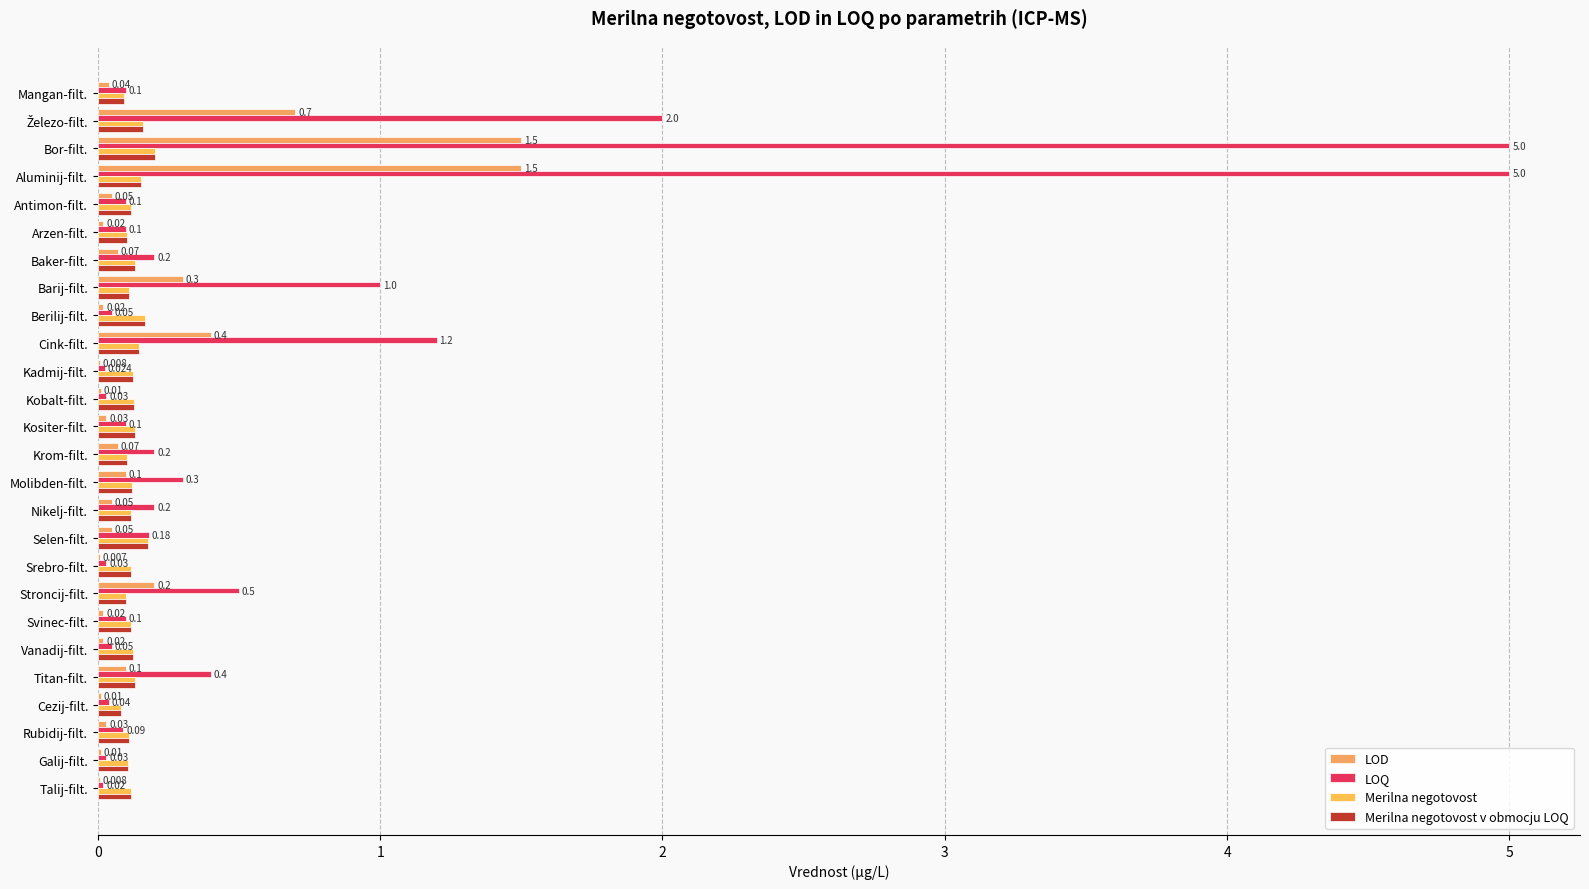

How many groups of bars are there?

26